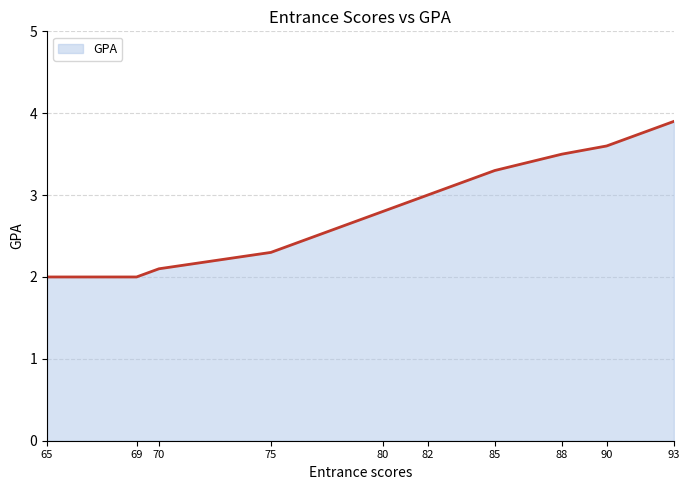

How many distinct data groups are displayed?

1